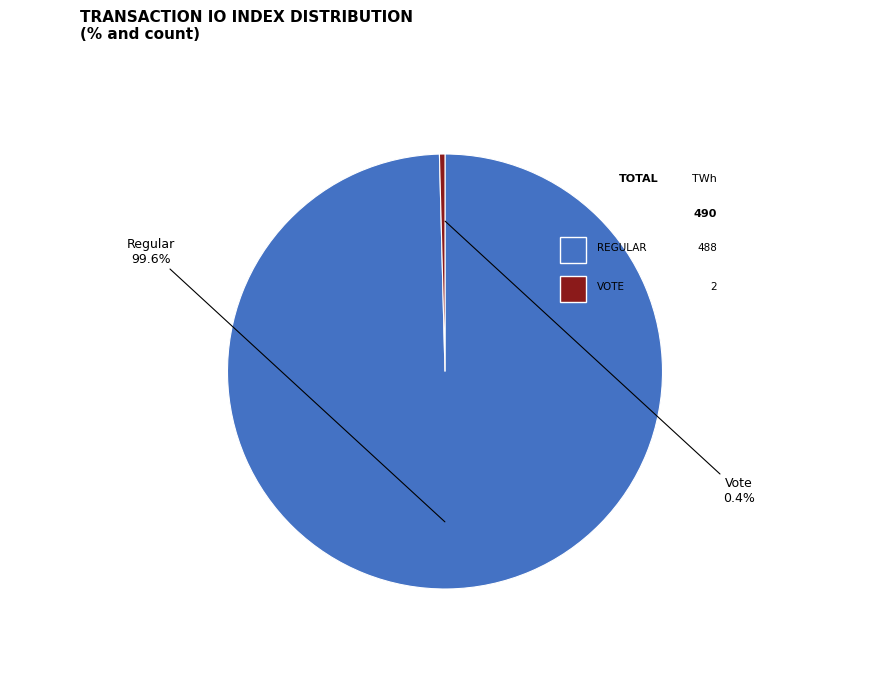

True or false: Vote accounts for 0% of the total.

True